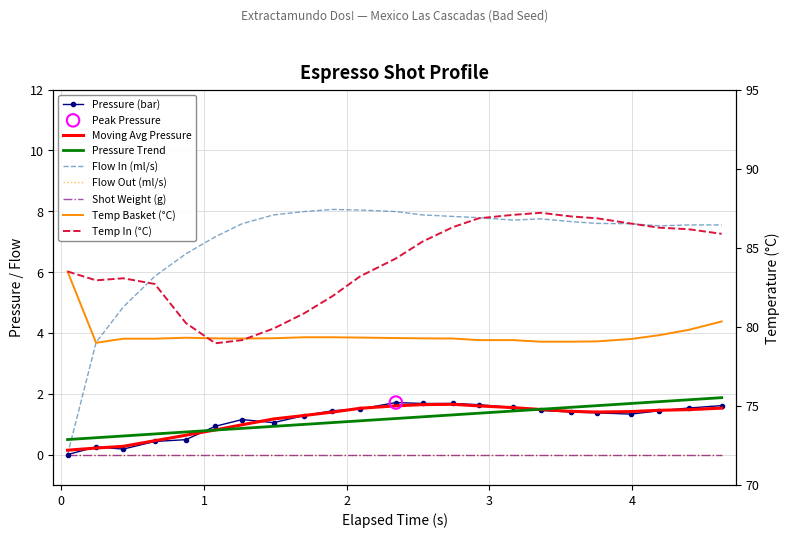

Is the value of flow_in at water_temperature_in greater than the value of water_temperature_basket at 14?

No